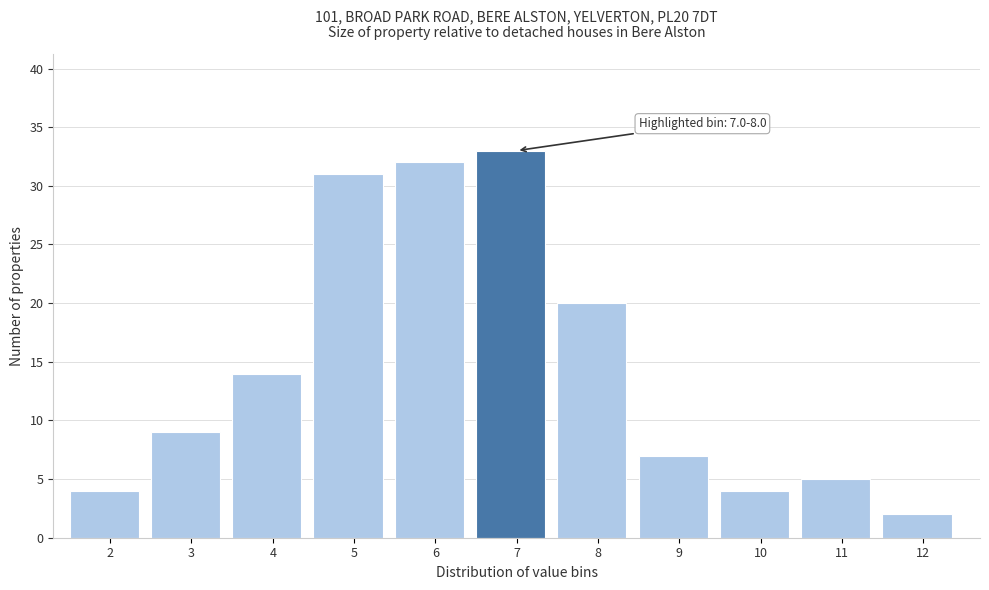

Reading left to right, extract all data points from this chart.

2=4	3=9	4=14	5=31	6=32	7=33	8=20	9=7	10=4	11=5	12=2